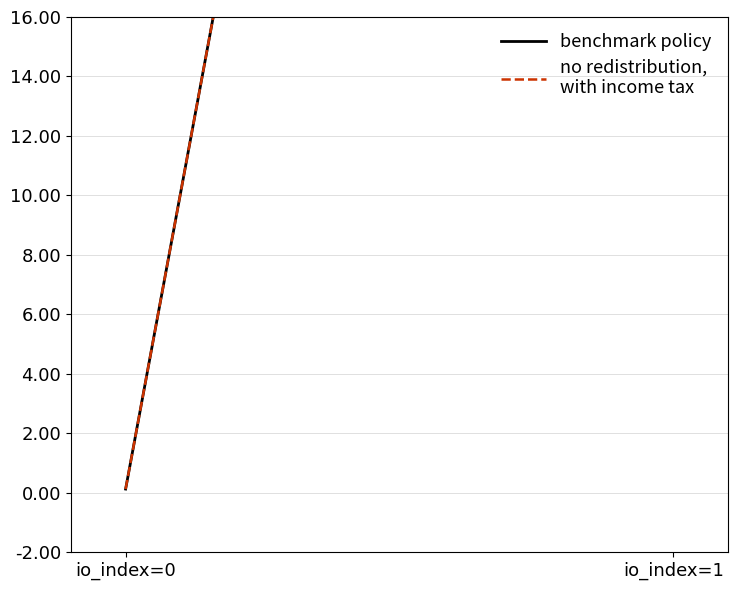

Which has a higher value, io_index=1 or io_index=0?

io_index=1